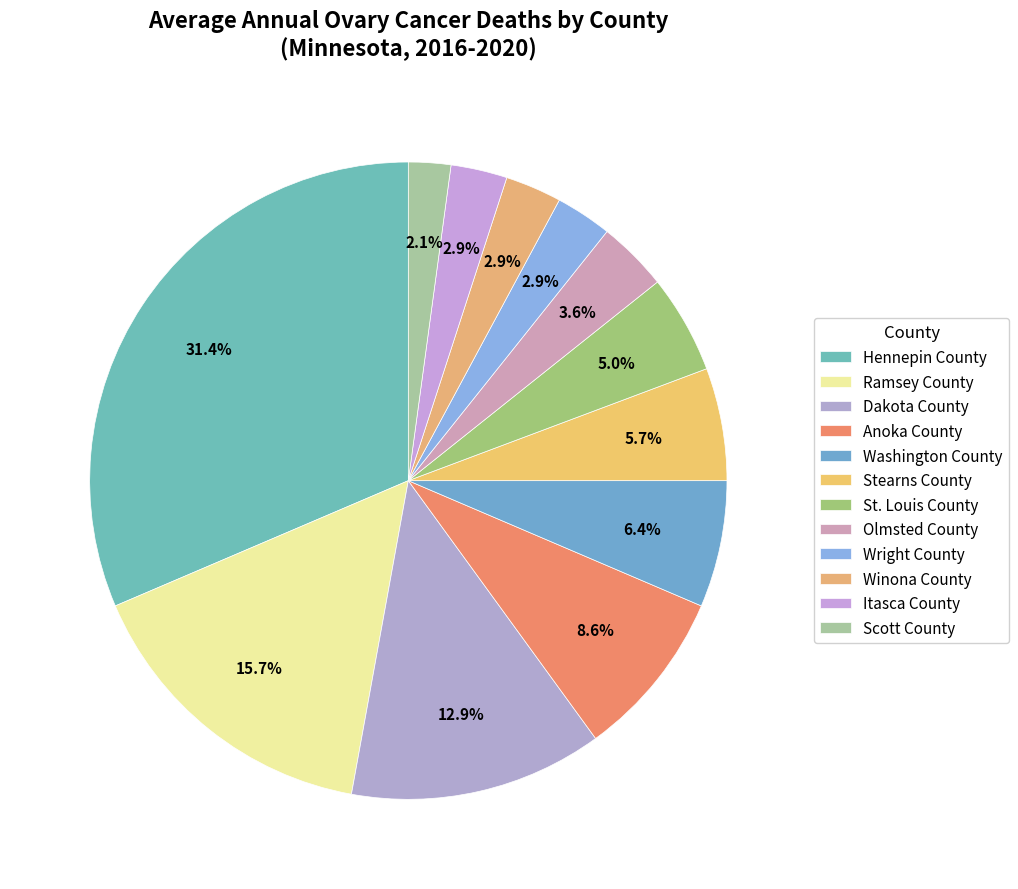

How many segments does this pie chart have?

12